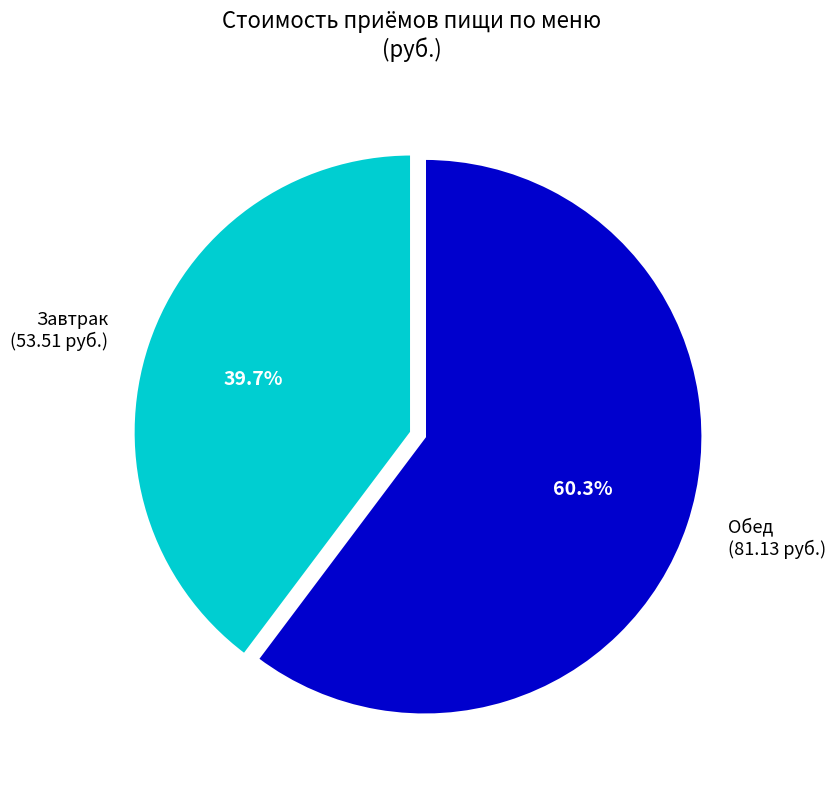

Between Завтрак (53.51 руб.) and Обед (81.13 руб.), which is larger?

Обед (81.13 руб.)